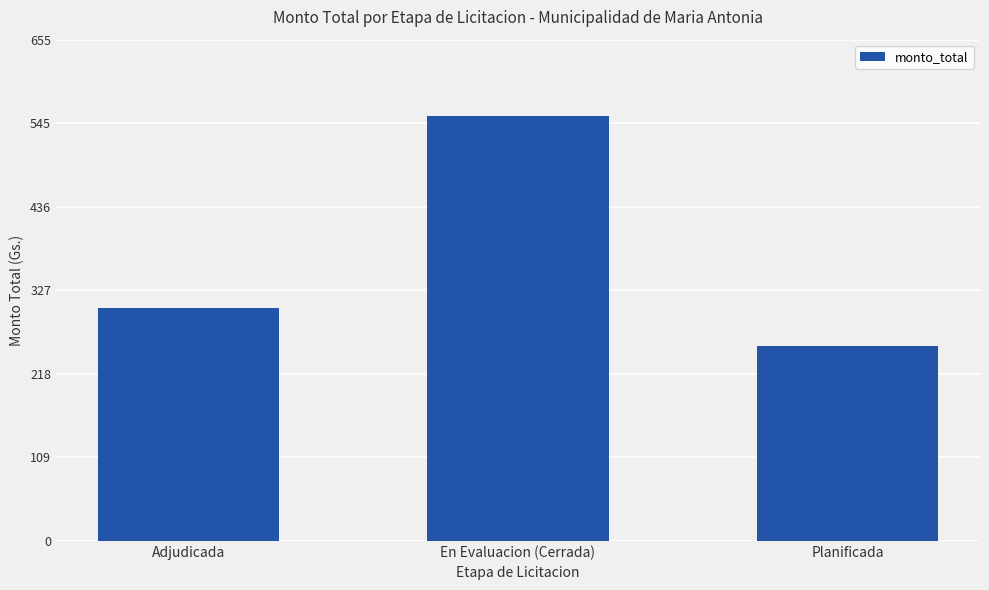

Are the bars horizontal?

No